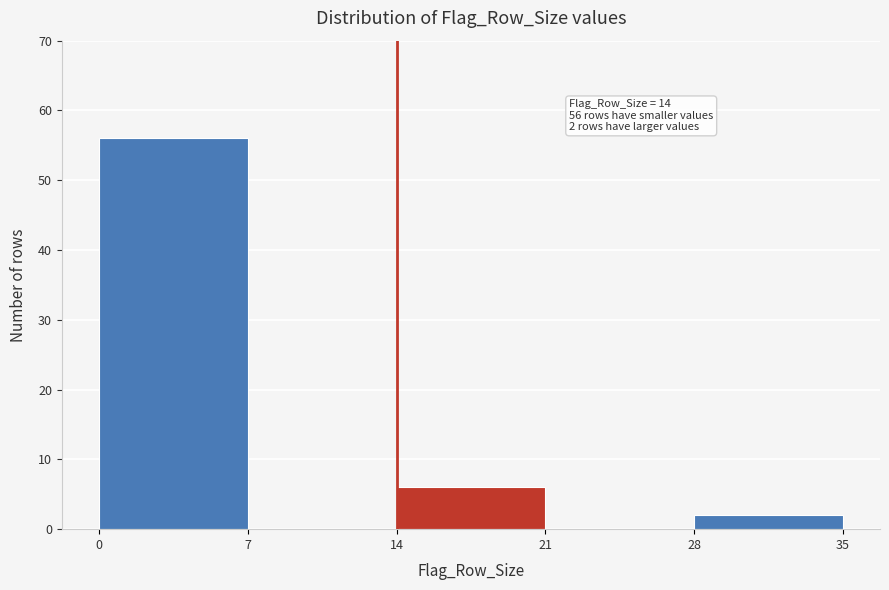

Which range on the x-axis has the tallest bar?

0 to 7